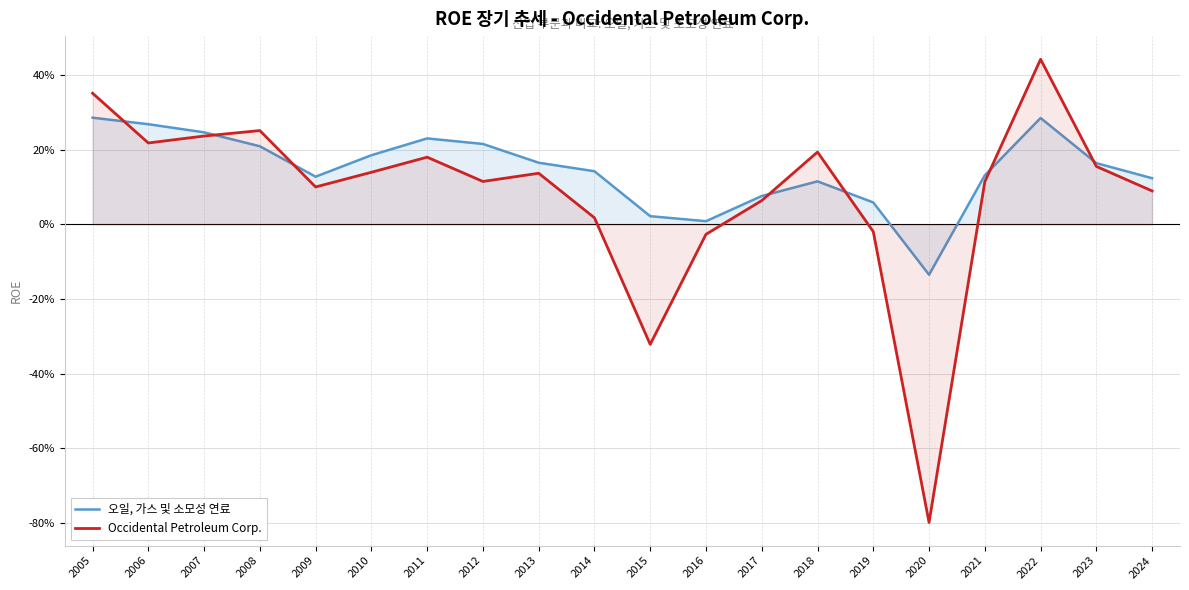

Does the chart display data point markers on the line(s)?

No